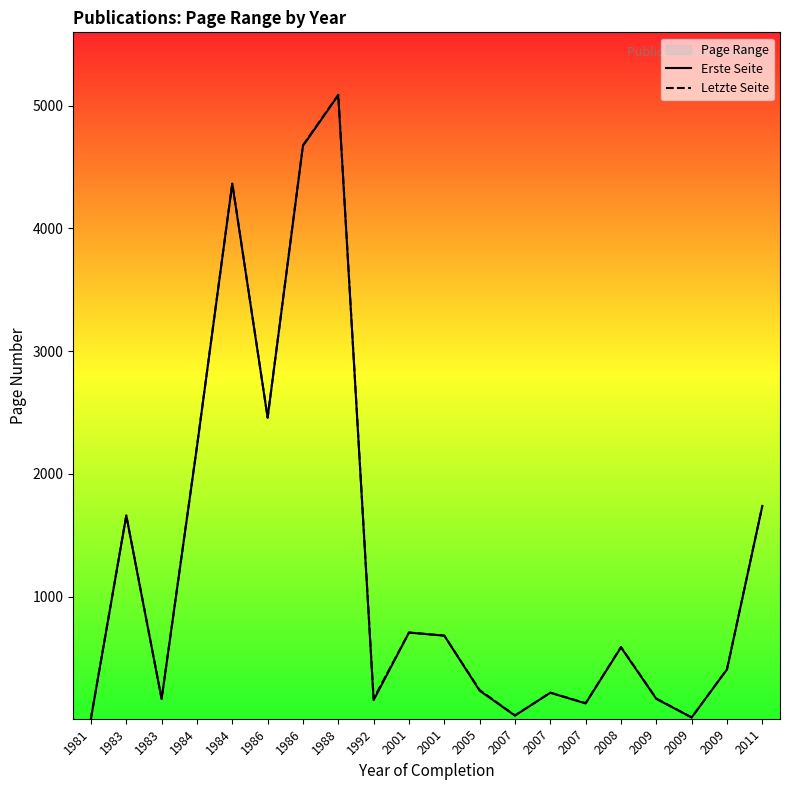

At which category does Letzte Seite reach its first local peak?

1983